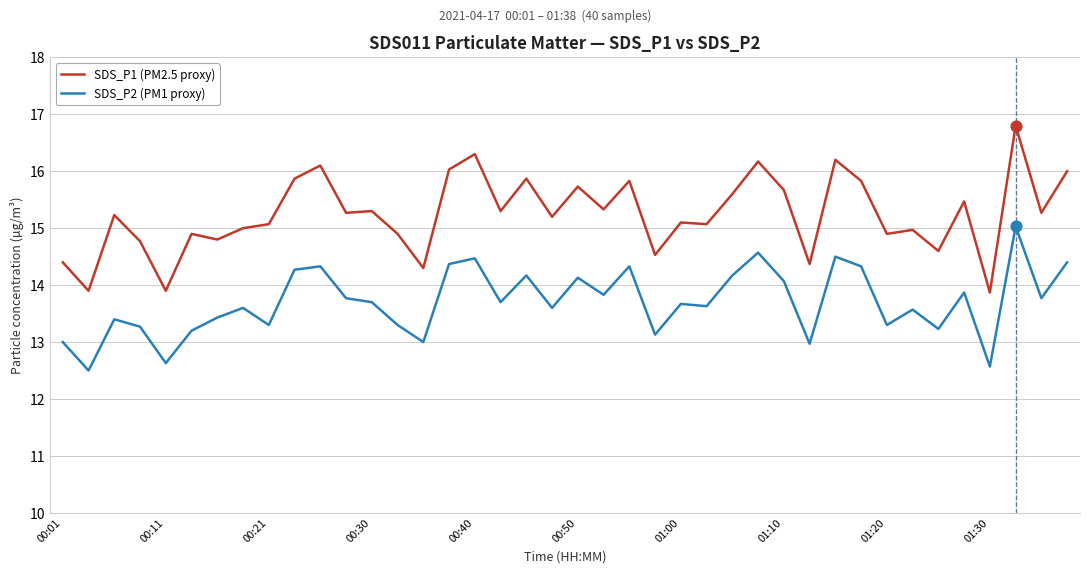

What is the difference between the maximum and minimum values in the SDS_P1 (PM2.5 proxy) series?

2.9